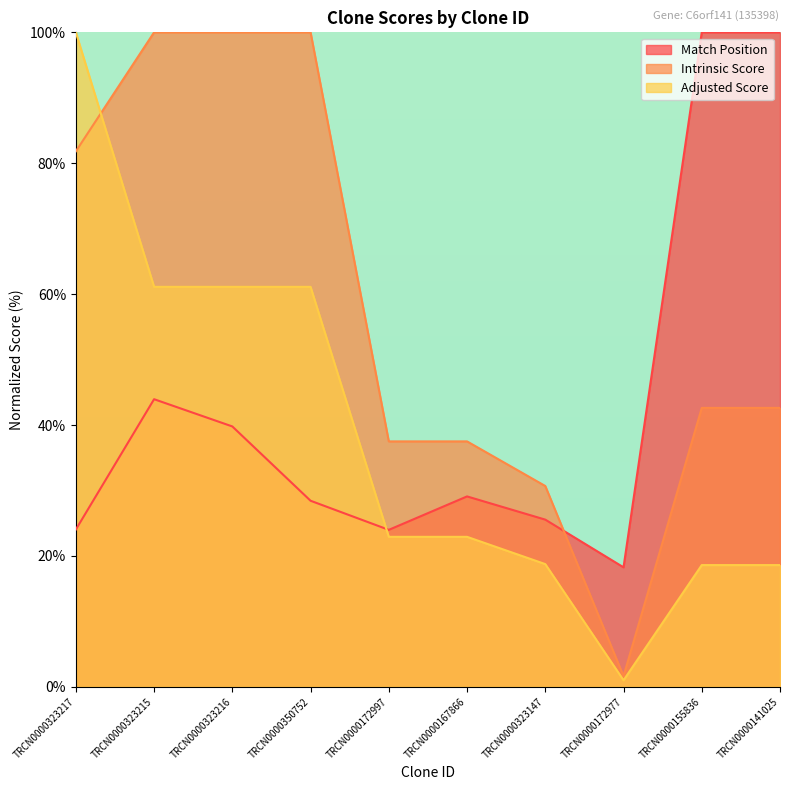

Which label corresponds to the largest value in the chart?

TRCN0000155836